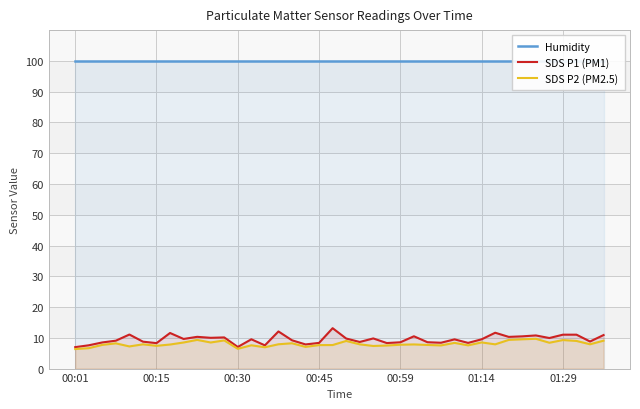

True or false: SDS P2 (PM2.5) and Humidity cross at least once.

False